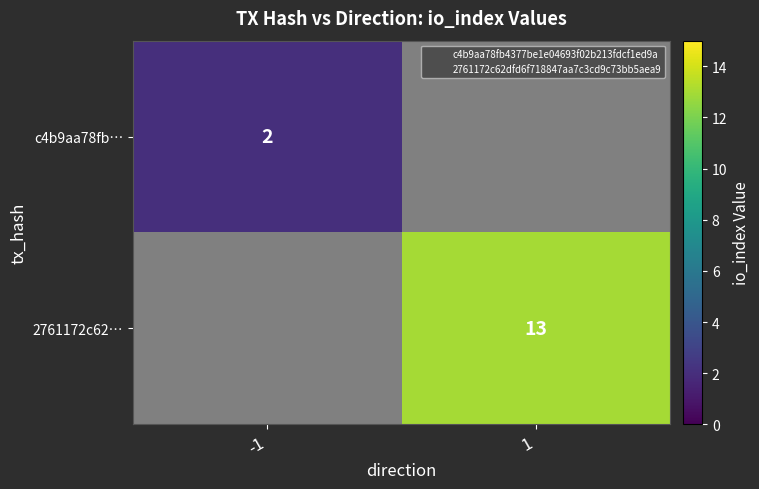

What is the greatest value displayed?

13.0